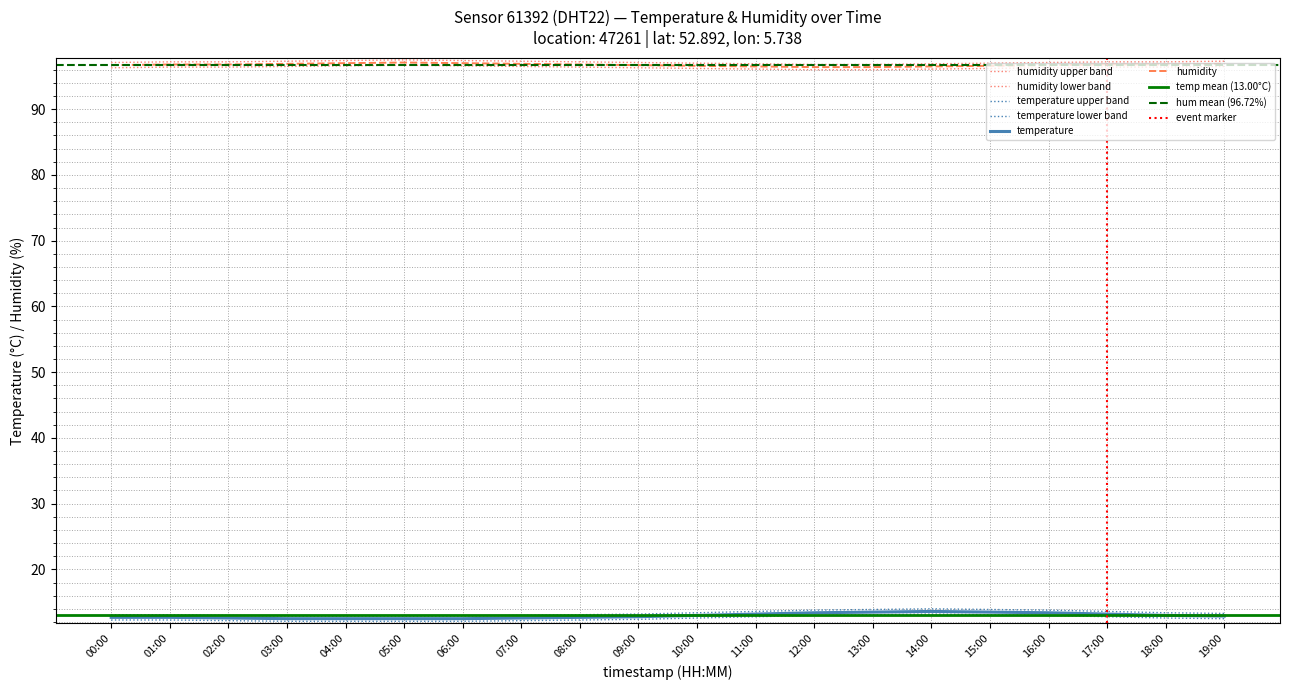

True or false: humidity has more than 1 interior local peaks.

False